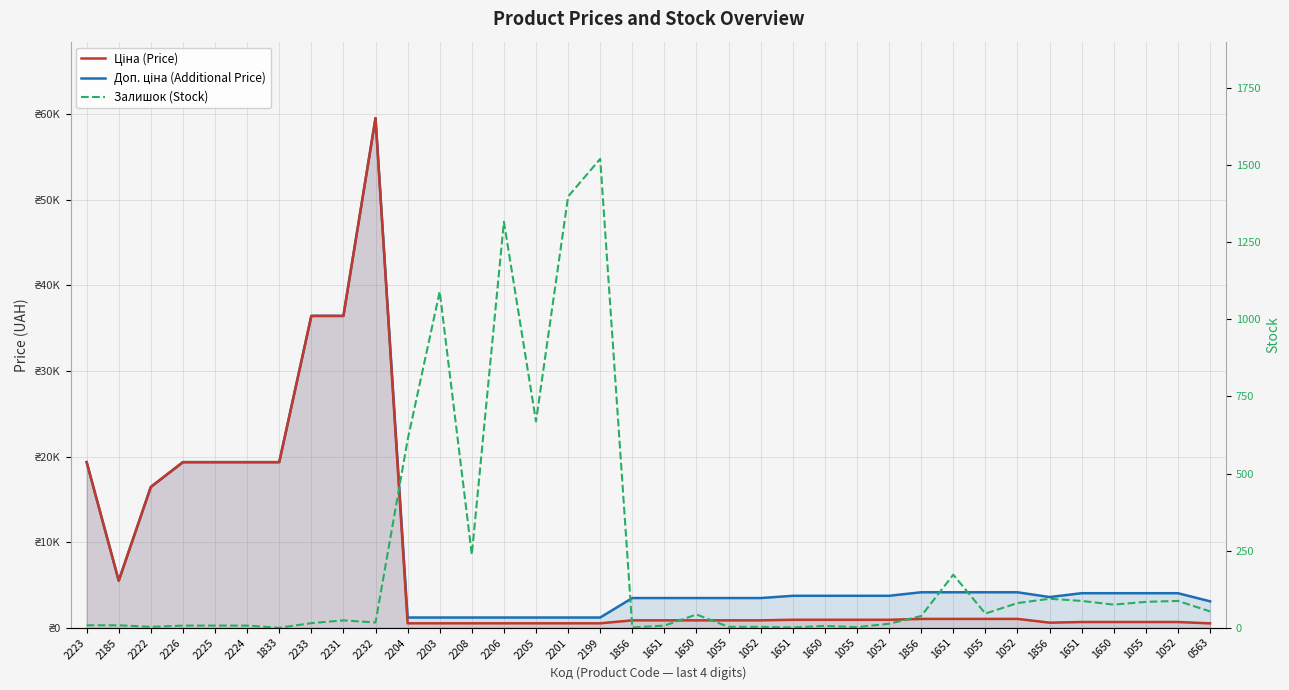

What is the sum of all Залишок (Stock) values?

7830.0